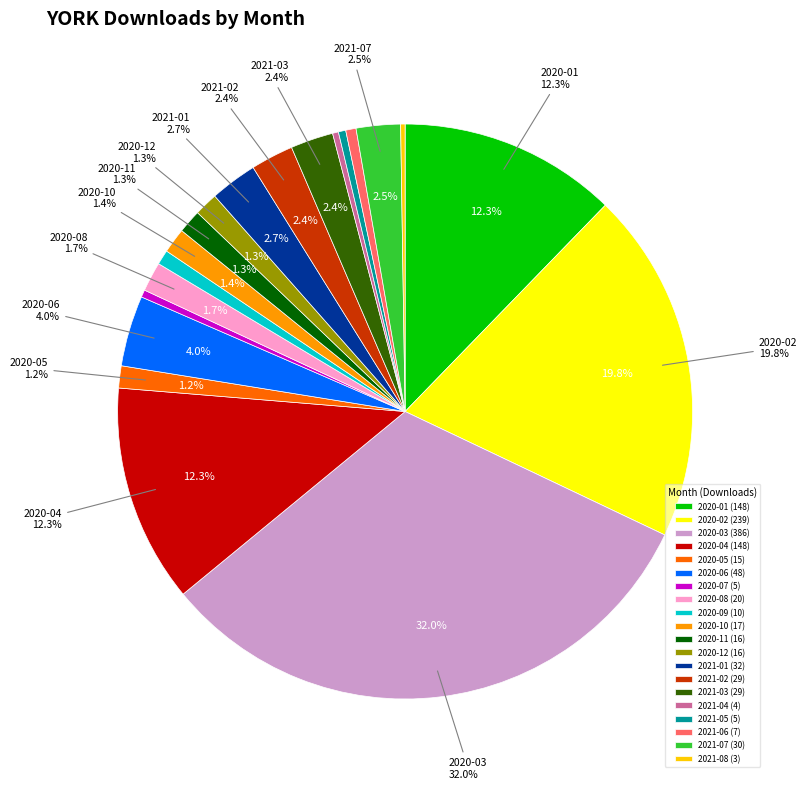

Is it true that 2020-04 is 12% of the pie?

True